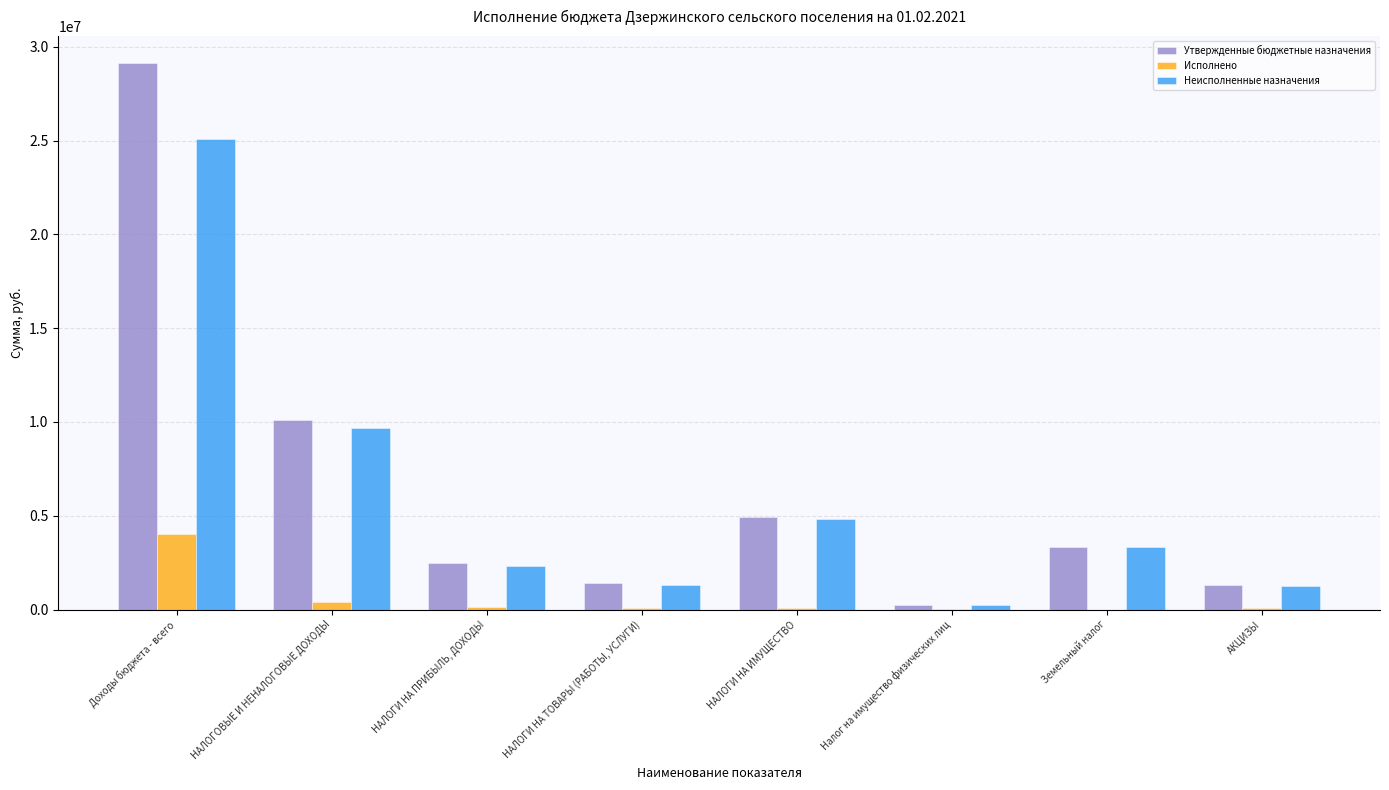

What is the greatest value displayed?

29115120.0